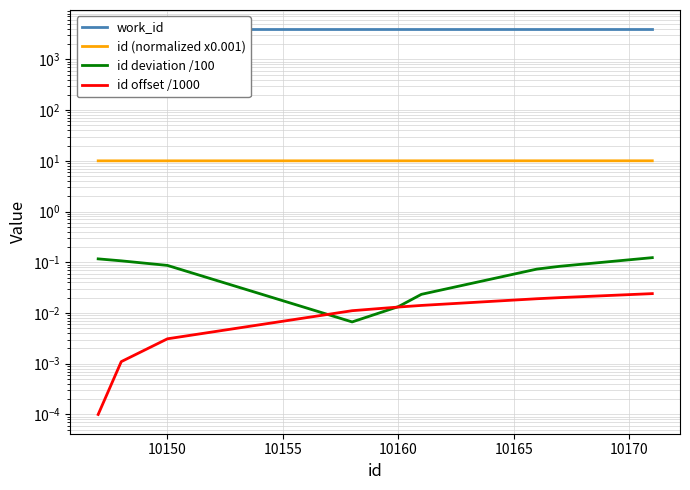

How many lines are shown in the chart?

4